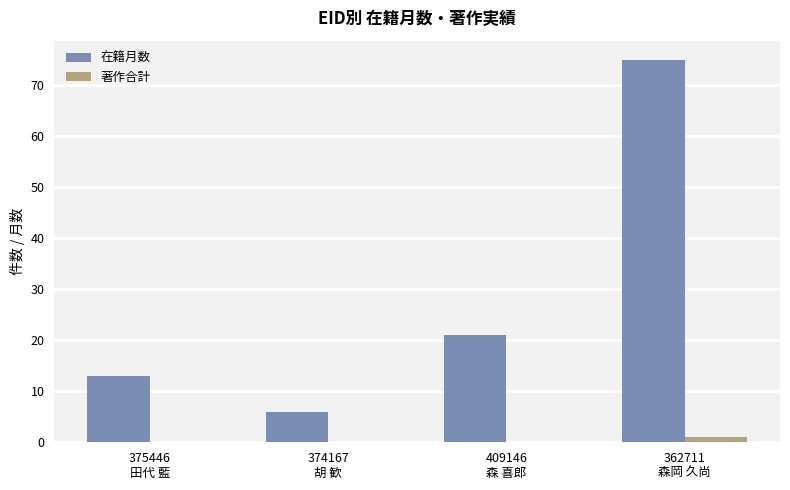

Which series has the largest total across all categories?

在籍月数